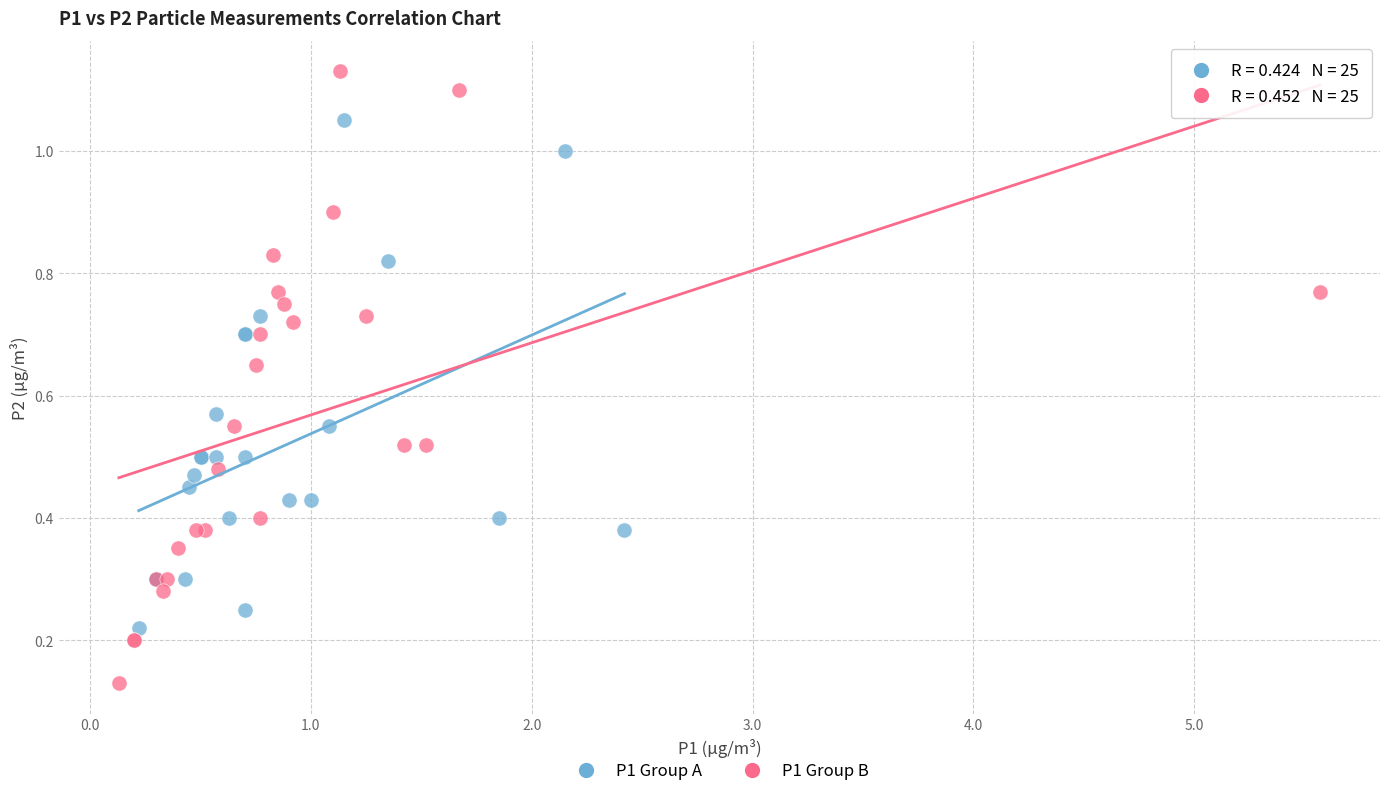

What are all the series names shown in the legend?

P1 Group A, P1 Group B